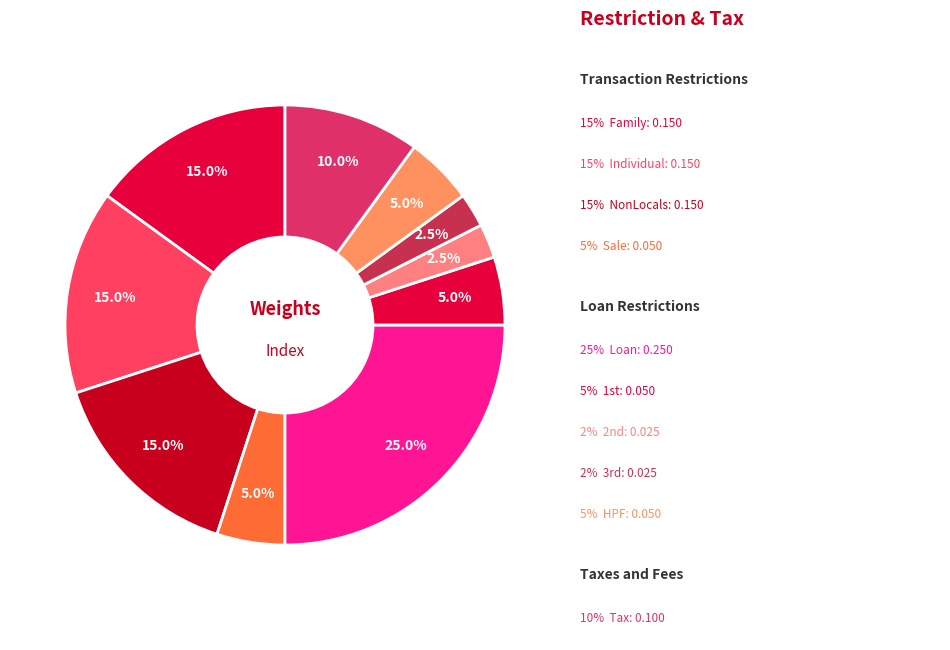

How many segments does this pie chart have?

10